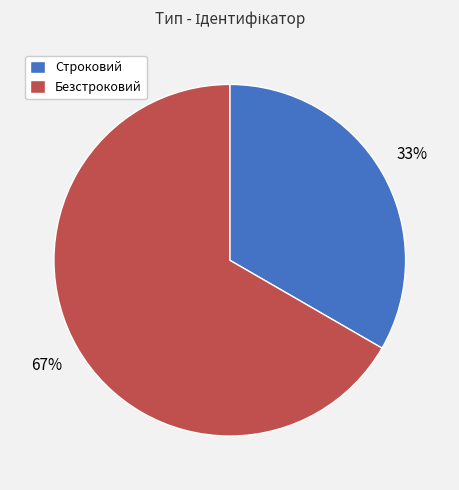

What is the largest slice in the pie chart?

Безстроковий